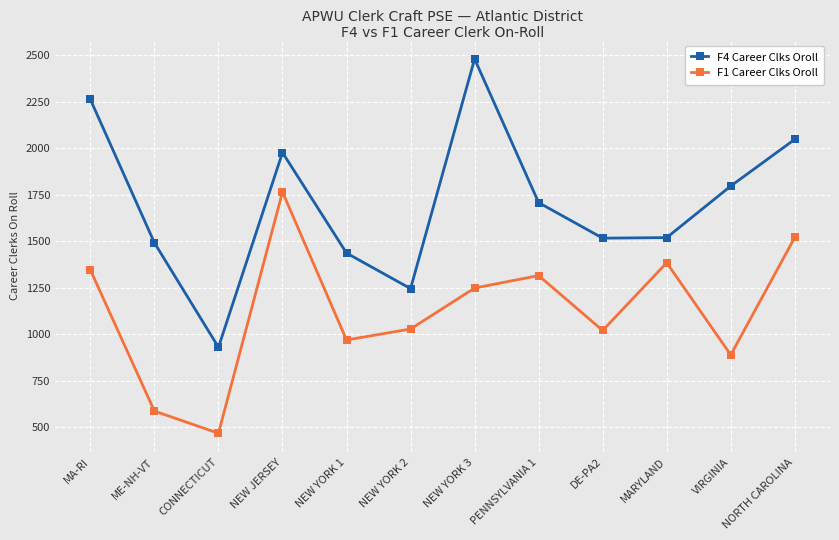

Rank the series by their maximum value, from highest to lowest.

F4 Career Clks Oroll, F1 Career Clks Oroll